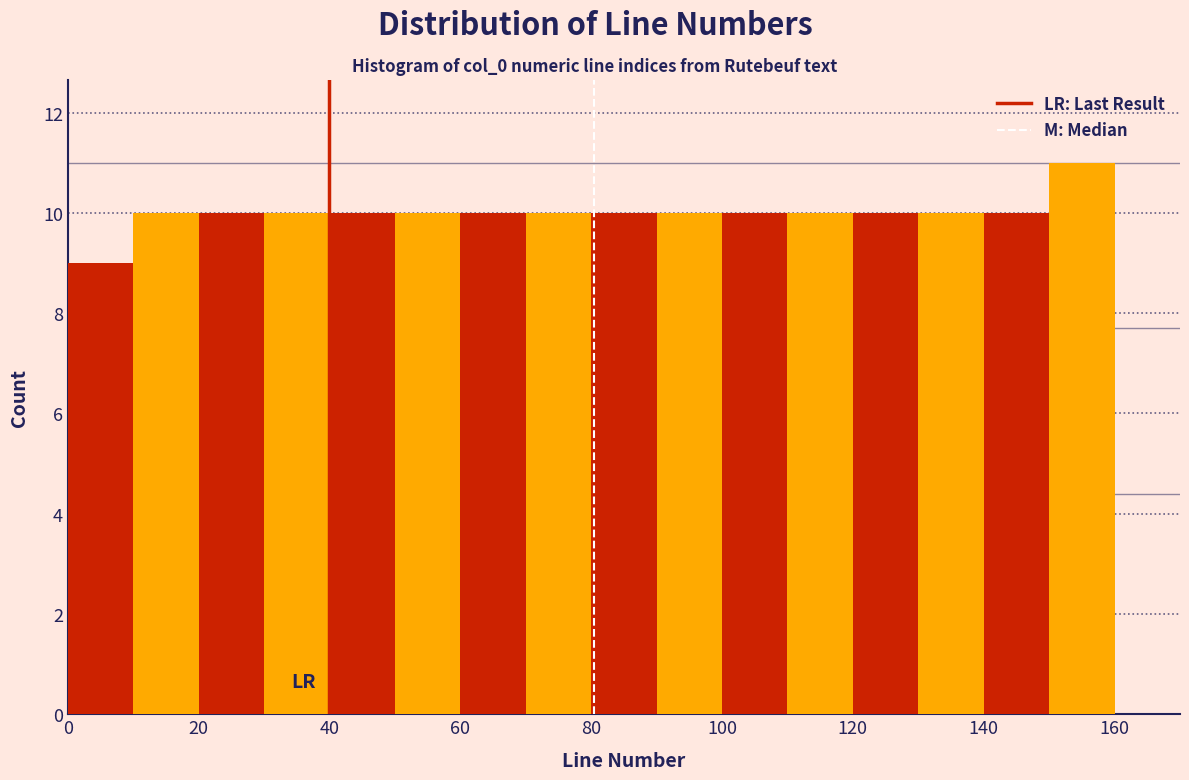

Reading left to right, list every bar in this chart as the range it spans on the x-axis followed by its height. The values are not printed on the chart, so give them approximately, as read against the axis.

0 to 10: 9
10 to 20: 10
20 to 30: 10
30 to 40: 10
40 to 50: 10
50 to 60: 10
60 to 70: 10
70 to 80: 10
80 to 90: 10
90 to 100: 10
100 to 110: 10
110 to 120: 10
120 to 130: 10
130 to 140: 10
140 to 150: 10
150 to 160: 11